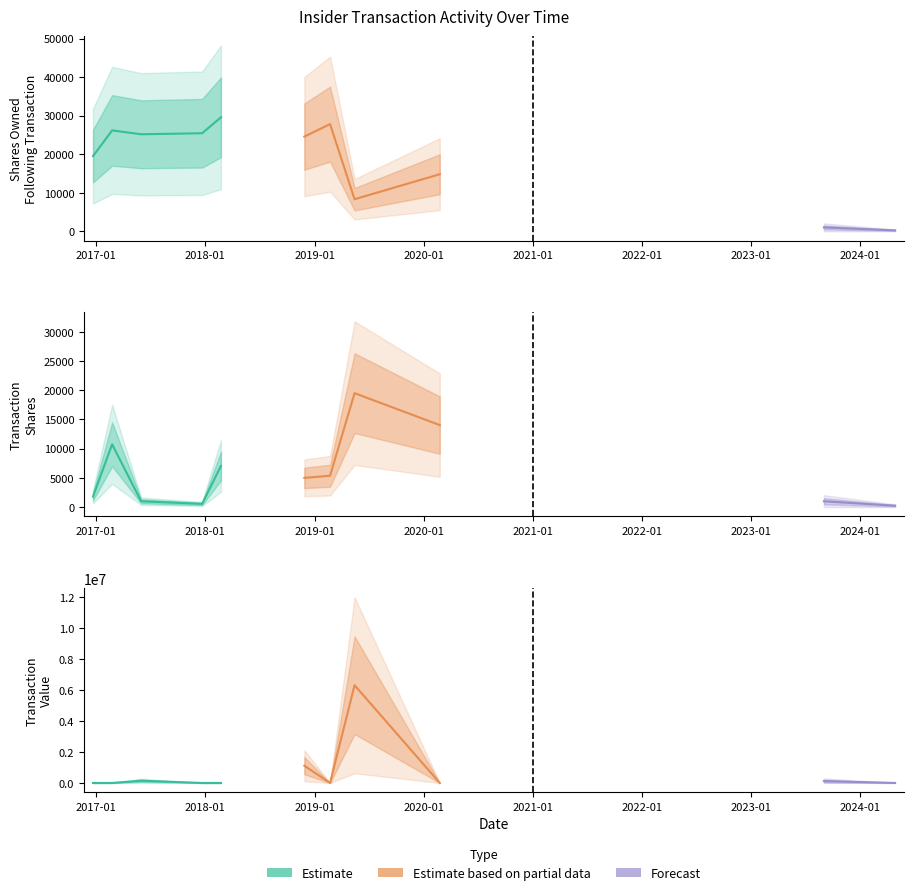

What is the lowest value of the sharesOwnedFollowingTransaction series?

240